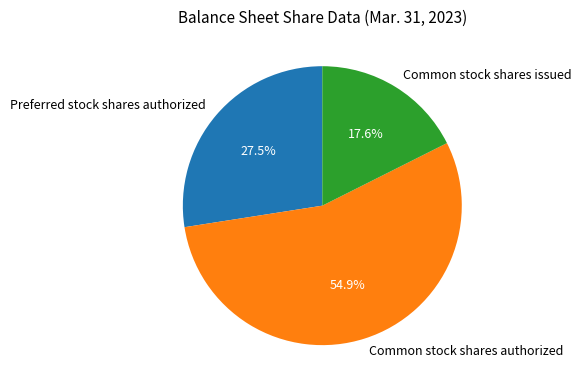

Is the sum of Common stock shares authorized and Common stock shares issued greater than half?

Yes